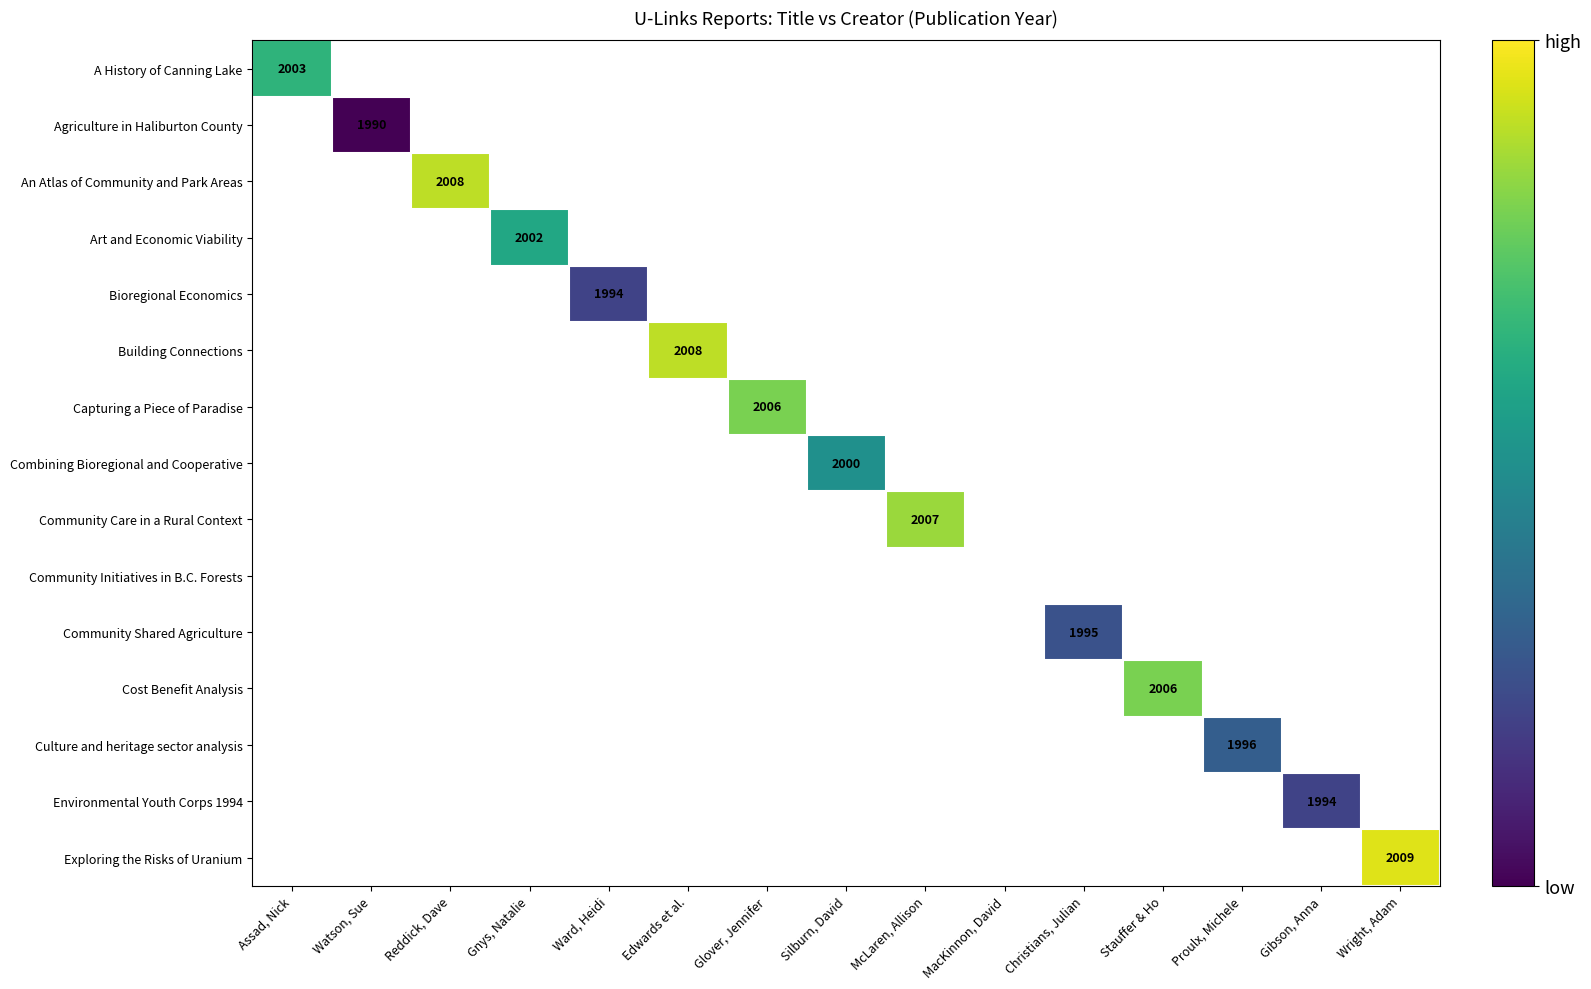

The Agriculture in Haliburton County series shows 1295 at Watson, Sue. True or false?

False